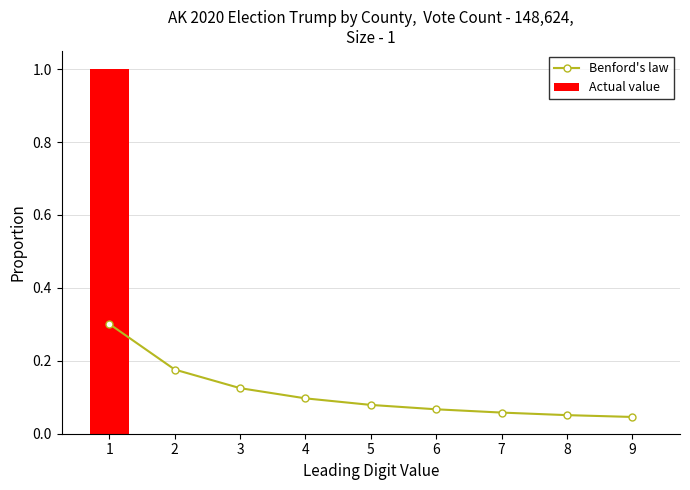

What is the difference between the Actual value values at 7 and 1?

1